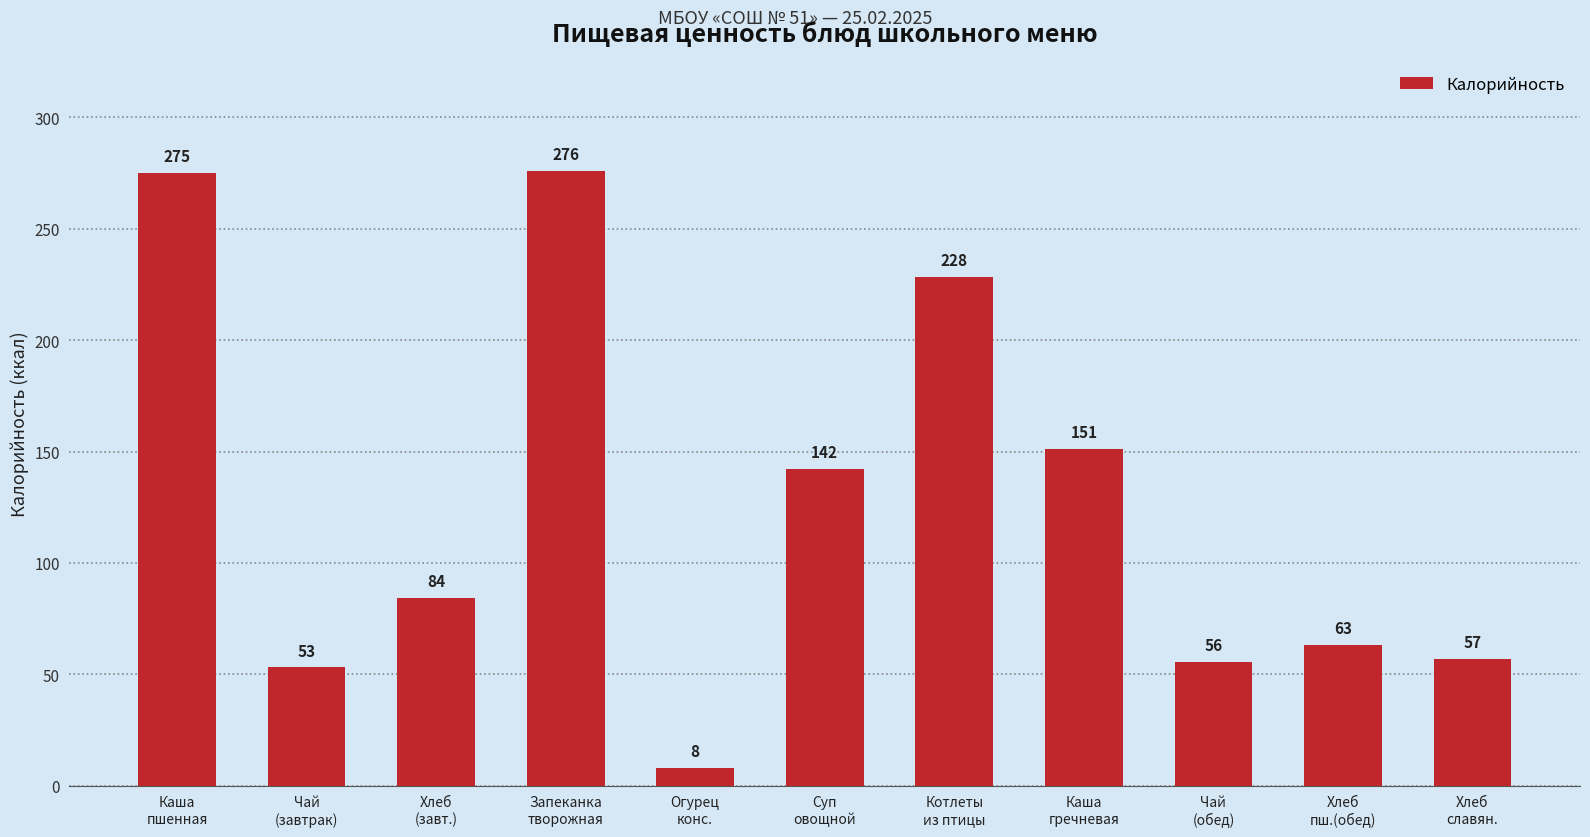

Rank the categories by value from highest to lowest.

Запеканка
творожная, Каша
пшенная, Котлеты
из птицы, Каша
гречневая, Суп
овощной, Хлеб
(завт.), Хлеб
пш.(обед), Хлеб
славян., Чай
(обед), Чай
(завтрак), Огурец
конс.